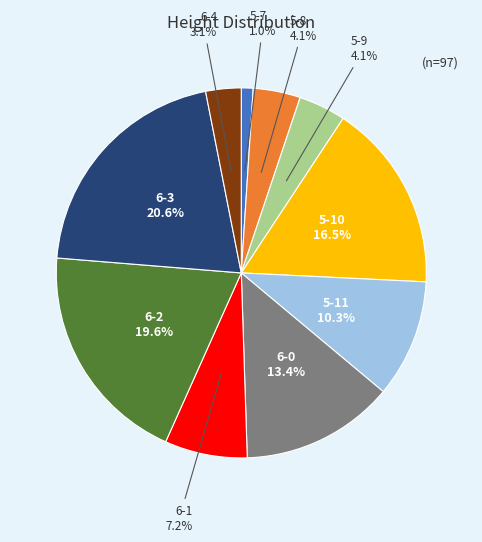

Does any single category account for the majority?

No